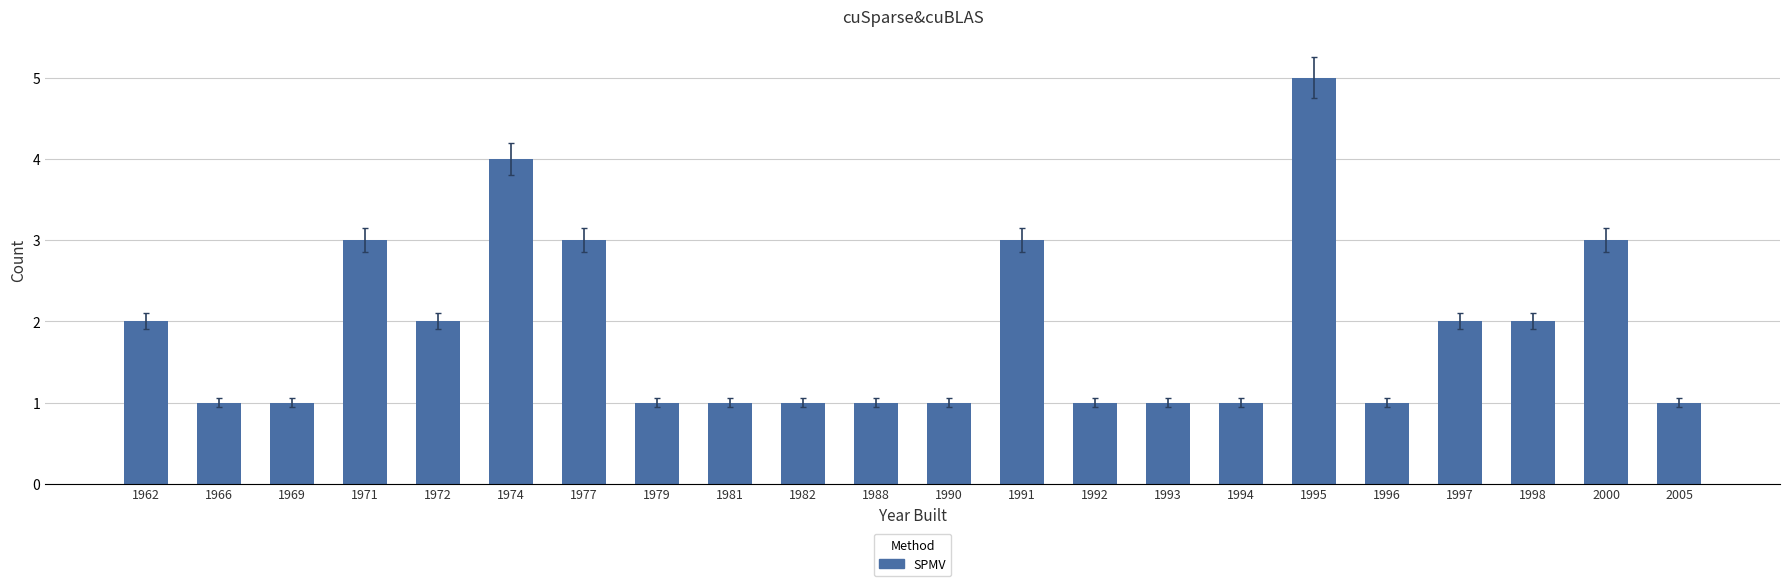

What is the value of the 20th bar from the left?

2